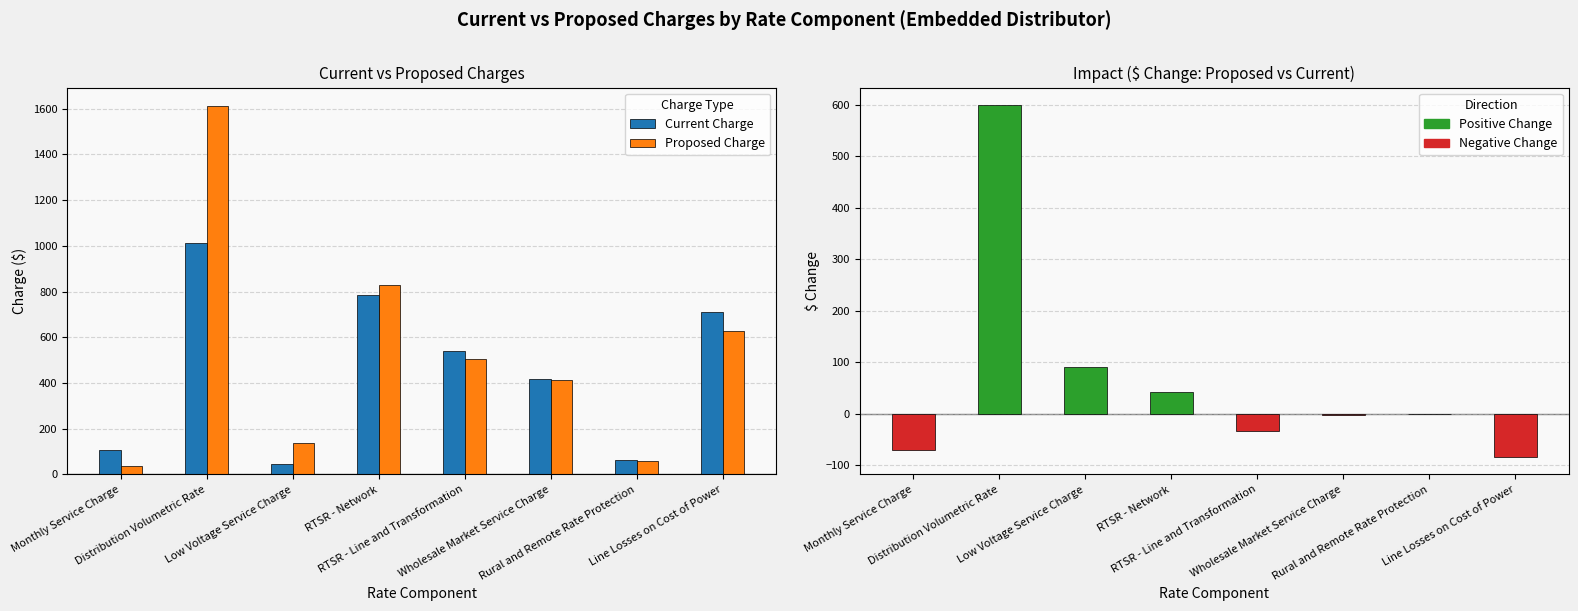

What is the label of the 4th bar from the left?

RTSR - Network